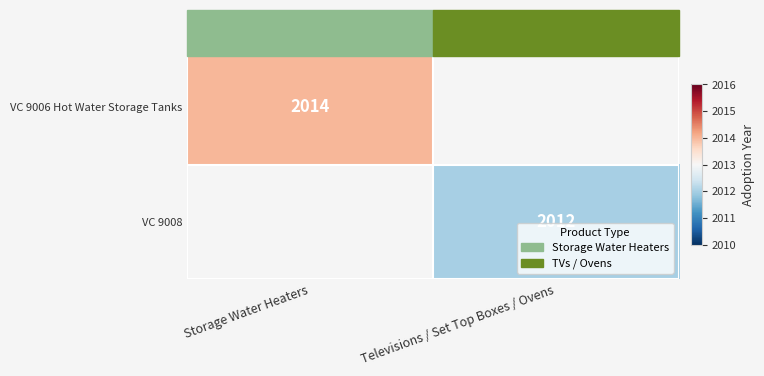

The VC 9006 Hot Water Storage Tanks series shows 652 at Storage Water Heaters. True or false?

False